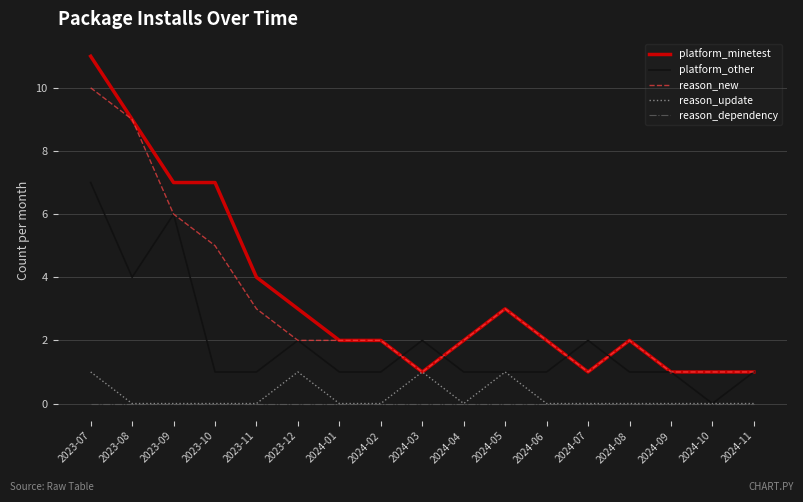

Reading left to right, extract all data points from this chart.

platform_minetest: 2023-07=11	2023-08=9	2023-09=7	2023-10=7	2023-11=4	2023-12=3	2024-01=2	2024-02=2	2024-03=1	2024-04=2	2024-05=3	2024-06=2	2024-07=1	2024-08=2	2024-09=1	2024-10=1	2024-11=1
platform_other: 2023-07=7	2023-08=4	2023-09=6	2023-10=1	2023-11=1	2023-12=2	2024-01=1	2024-02=1	2024-03=2	2024-04=1	2024-05=1	2024-06=1	2024-07=2	2024-08=1	2024-09=1	2024-10=0	2024-11=1
reason_new: 2023-07=10	2023-08=9	2023-09=6	2023-10=5	2023-11=3	2023-12=2	2024-01=2	2024-02=2	2024-03=1	2024-04=2	2024-05=3	2024-06=2	2024-07=1	2024-08=2	2024-09=1	2024-10=1	2024-11=1
reason_update: 2023-07=1	2023-08=0	2023-09=0	2023-10=0	2023-11=0	2023-12=1	2024-01=0	2024-02=0	2024-03=1	2024-04=0	2024-05=1	2024-06=0	2024-07=0	2024-08=0	2024-09=0	2024-10=0	2024-11=0
reason_dependency: 2023-07=0	2023-08=0	2023-09=0	2023-10=0	2023-11=0	2023-12=0	2024-01=0	2024-02=0	2024-03=0	2024-04=0	2024-05=0	2024-06=0	2024-07=0	2024-08=0	2024-09=0	2024-10=0	2024-11=0